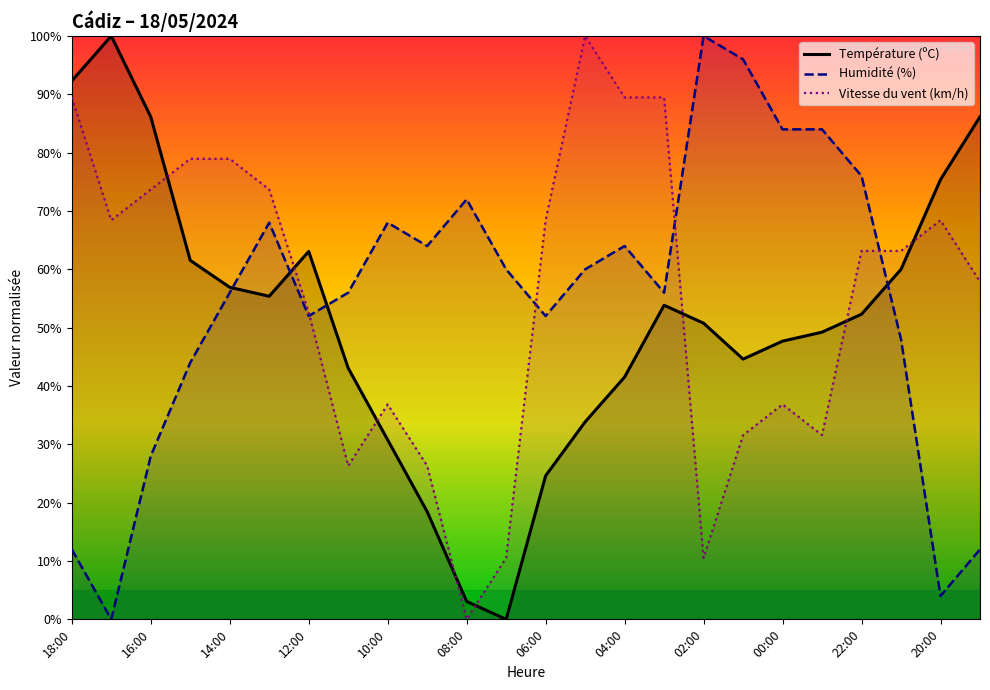

How many values in the Température (ºC) series are below 52?

12